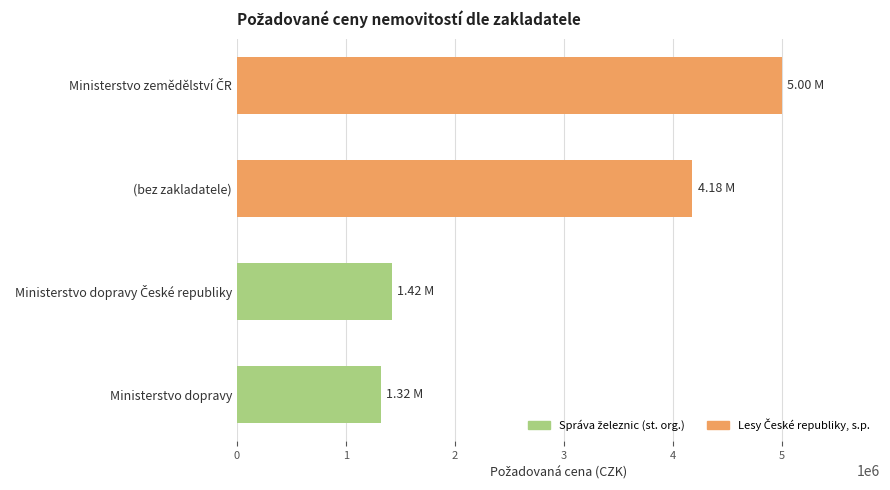

What is the ratio of the value at (bez zakladatele) to the value at Ministerstvo dopravy?

3.2